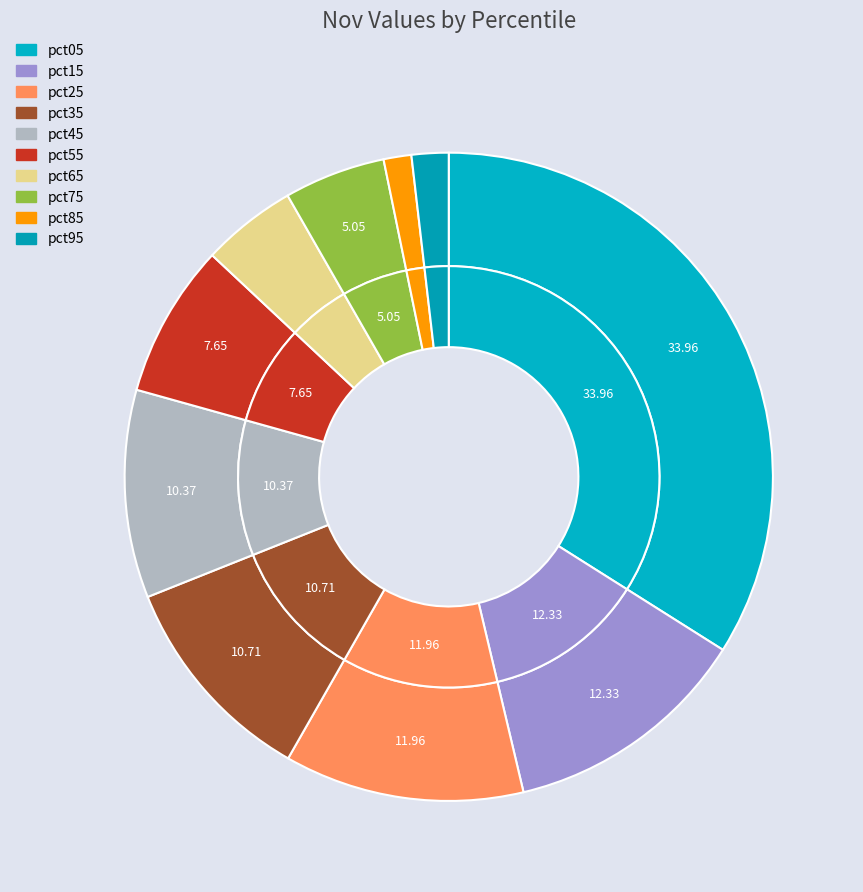

Is there a majority slice in this chart?

No